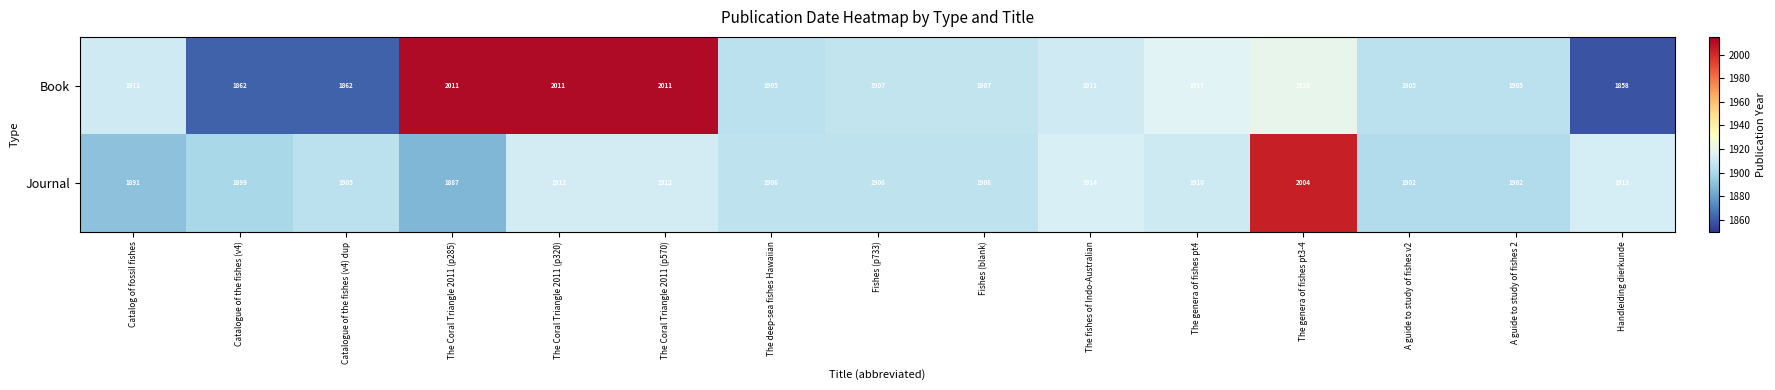

Reading left to right, extract all data points from this chart.

Book: Catalog of fossil fishes=1911	Catalogue of the fishes (v4)=1862	Catalogue of the fishes (v4) dup=1862	The Coral Triangle 2011 (p285)=2011	The Coral Triangle 2011 (p320)=2011	The Coral Triangle 2011 (p570)=2011	The deep-sea fishes Hawaiian=1905	Fishes (p733)=1907	Fishes (blank)=1907	The fishes of Indo-Australian=1911	The genera of fishes pt4=1917	The genera of fishes pt3-4=1920	A guide to study of fishes v2=1905	A guide to study of fishes 2=1905	Handleiding dierkunde=1858
Journal: Catalog of fossil fishes=1891	Catalogue of the fishes (v4)=1899	Catalogue of the fishes (v4) dup=1905	The Coral Triangle 2011 (p285)=1887	The Coral Triangle 2011 (p320)=1912	The Coral Triangle 2011 (p570)=1912	The deep-sea fishes Hawaiian=1906	Fishes (p733)=1906	Fishes (blank)=1906	The fishes of Indo-Australian=1914	The genera of fishes pt4=1910	The genera of fishes pt3-4=2004	A guide to study of fishes v2=1902	A guide to study of fishes 2=1902	Handleiding dierkunde=1913